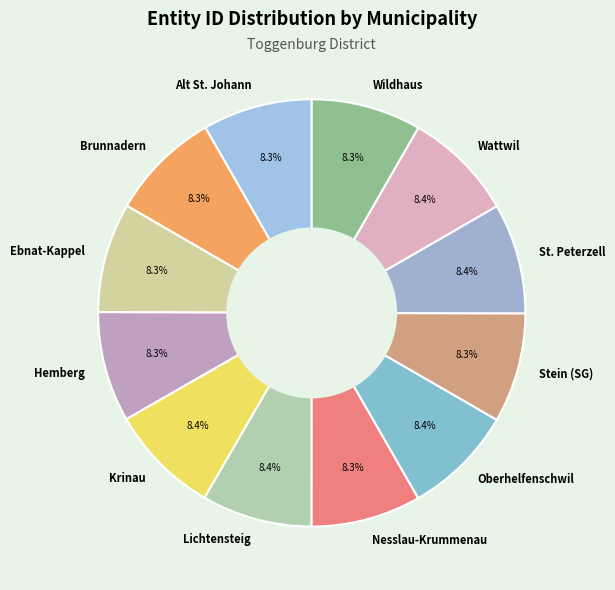

What is the ratio of the value at Wattwil to the value at Brunnadern?

1.0